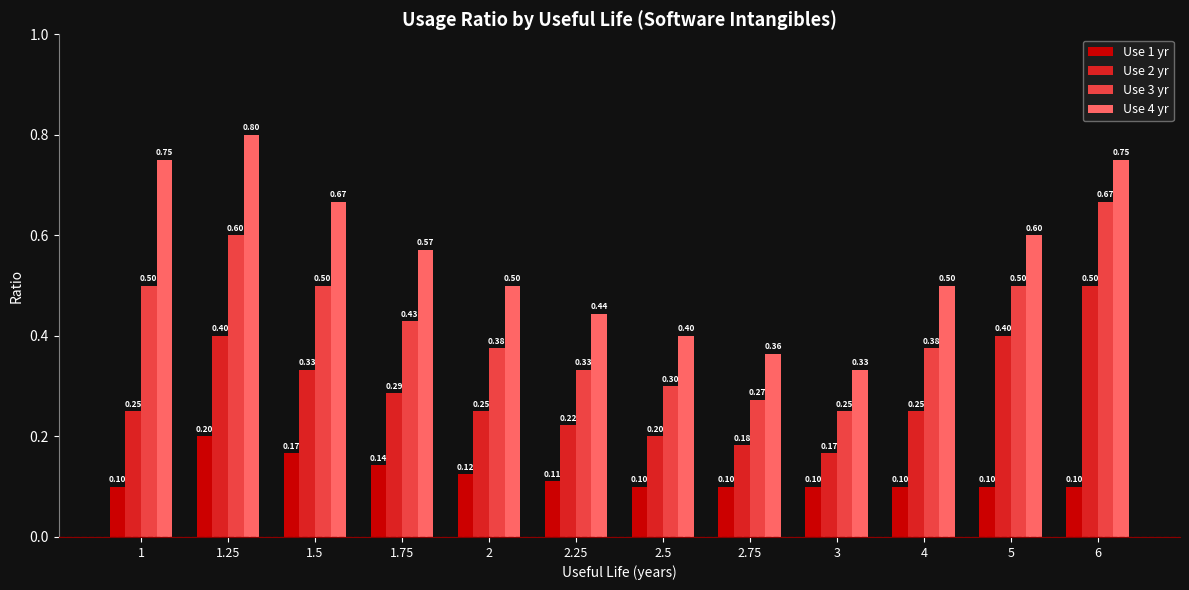

Which series has the largest total across all categories?

Use 4 yr